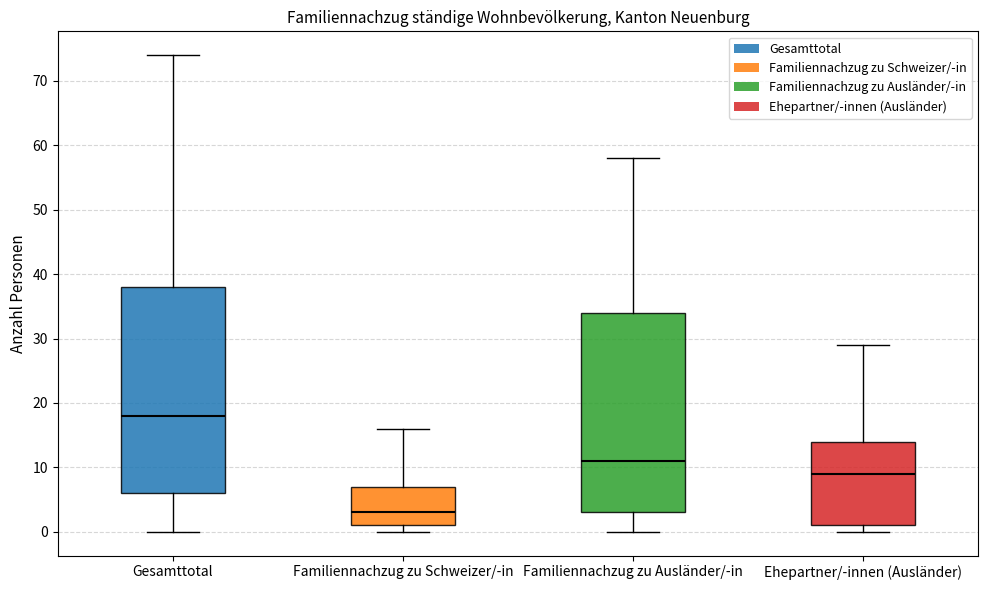

Reading left to right, read every box against the y-axis: the position of its median line, the range the box covers, and the ends of its whiskers. The values are not printed on the chart, so give them approximately, as read against the axis.

Gesamttotal: median 18, box 6 to 38, whiskers 0 to 74
Familiennachzug zu Schweizer/-in: median 3, box 1 to 7, whiskers 0 to 16
Familiennachzug zu Ausländer/-in: median 11, box 3 to 34, whiskers 0 to 58
Ehepartner/-innen (Ausländer): median 9, box 1 to 14, whiskers 0 to 29